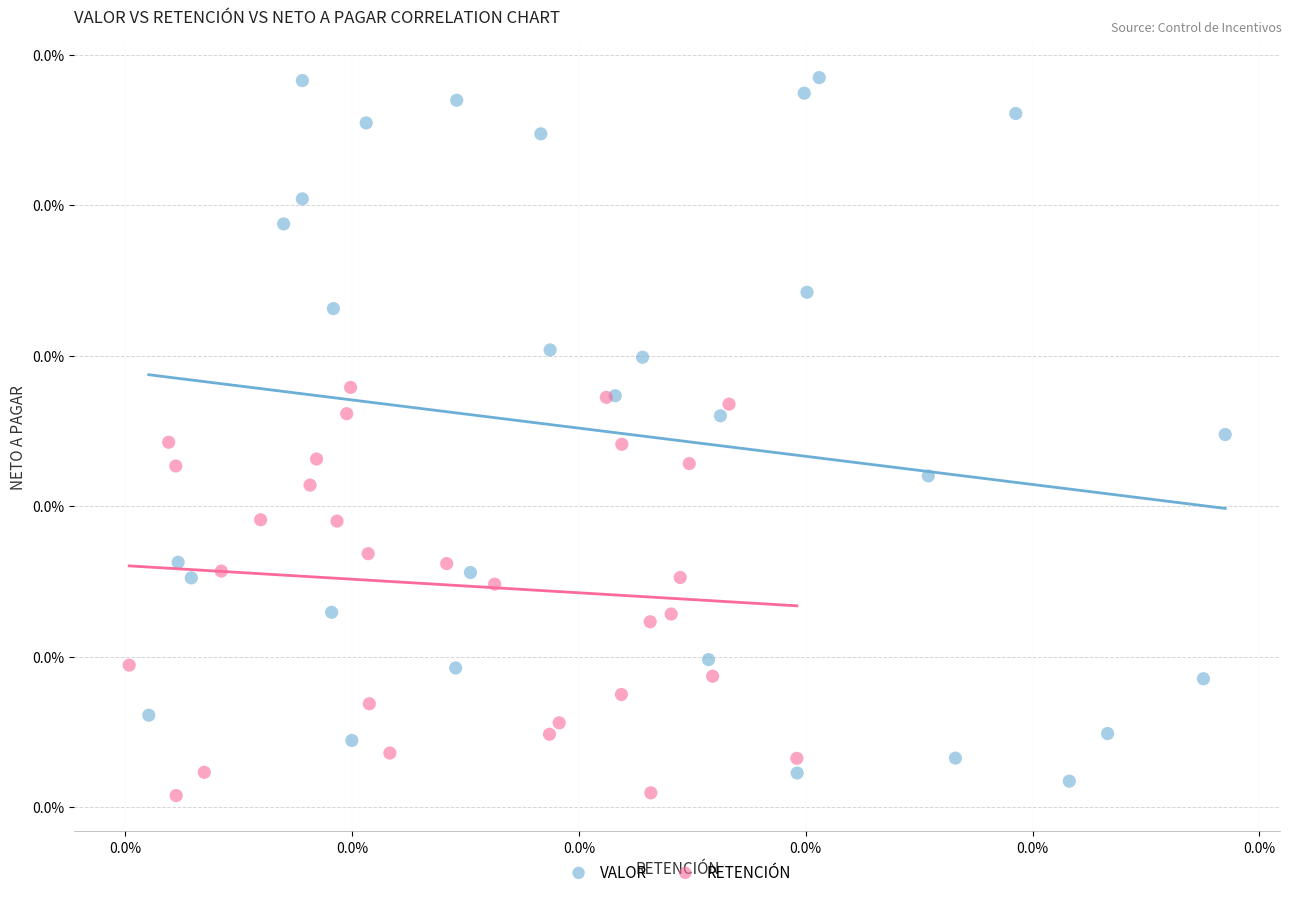

Which series reaches the maximum Y coordinate?

VALOR